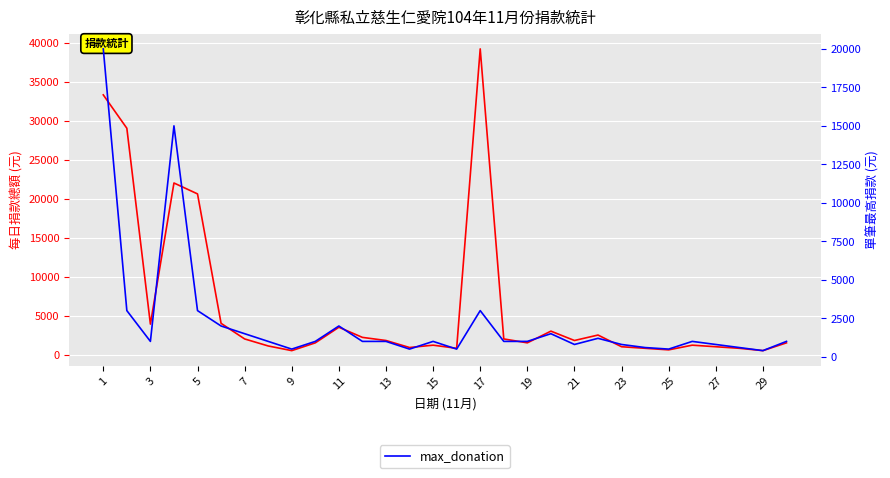

How many interior local peaks does the daily_total series have?

7